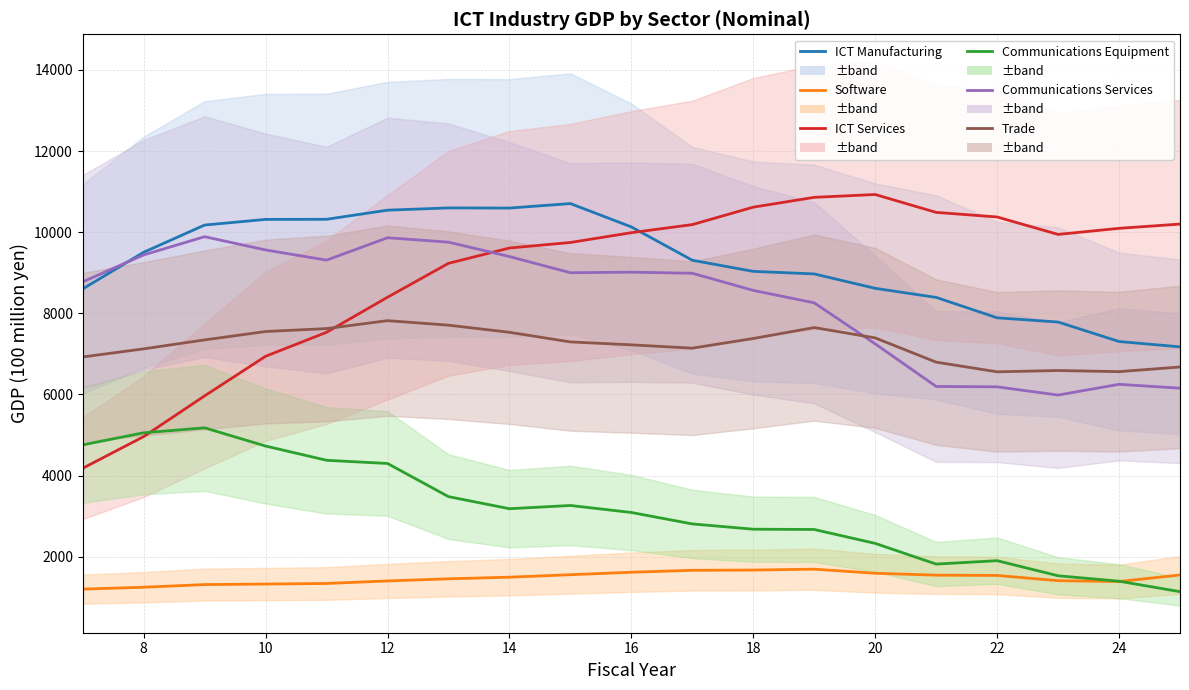

True or false: Software has more than 0 interior local peaks.

True